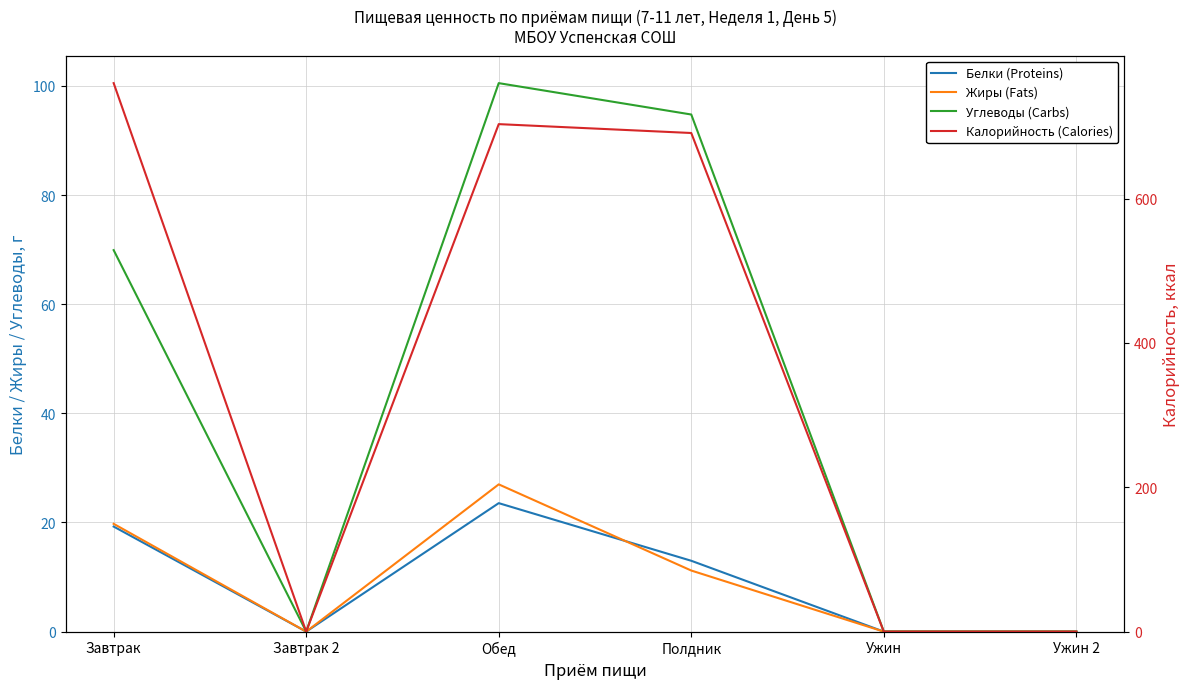

What are all the series names shown in the legend?

Белки (Proteins), Жиры (Fats), Углеводы (Carbs), Калорийность (Calories)